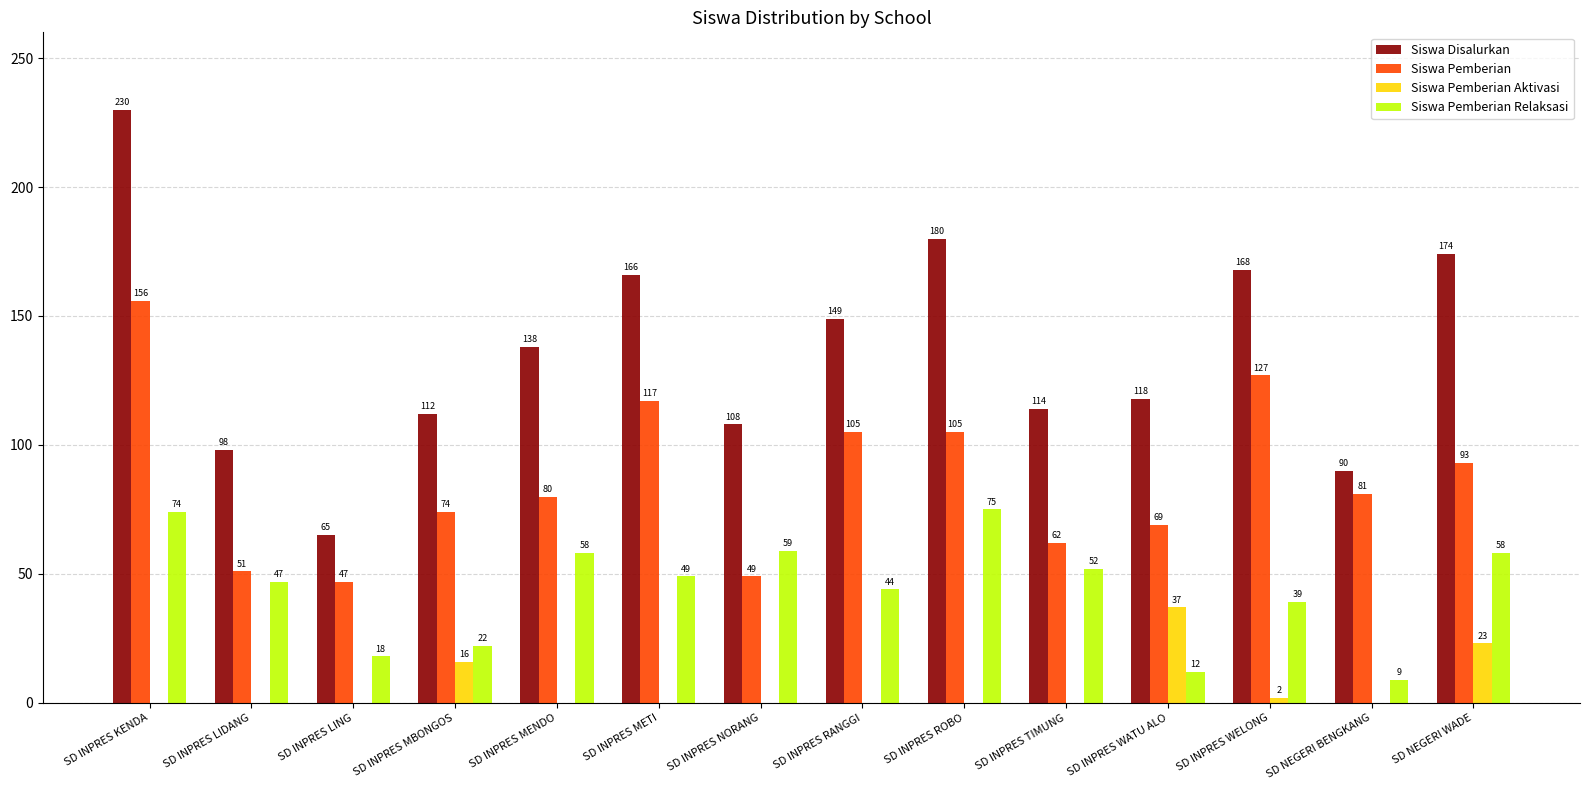

At which category does the chart reach its peak across all series?

SD INPRES KENDA